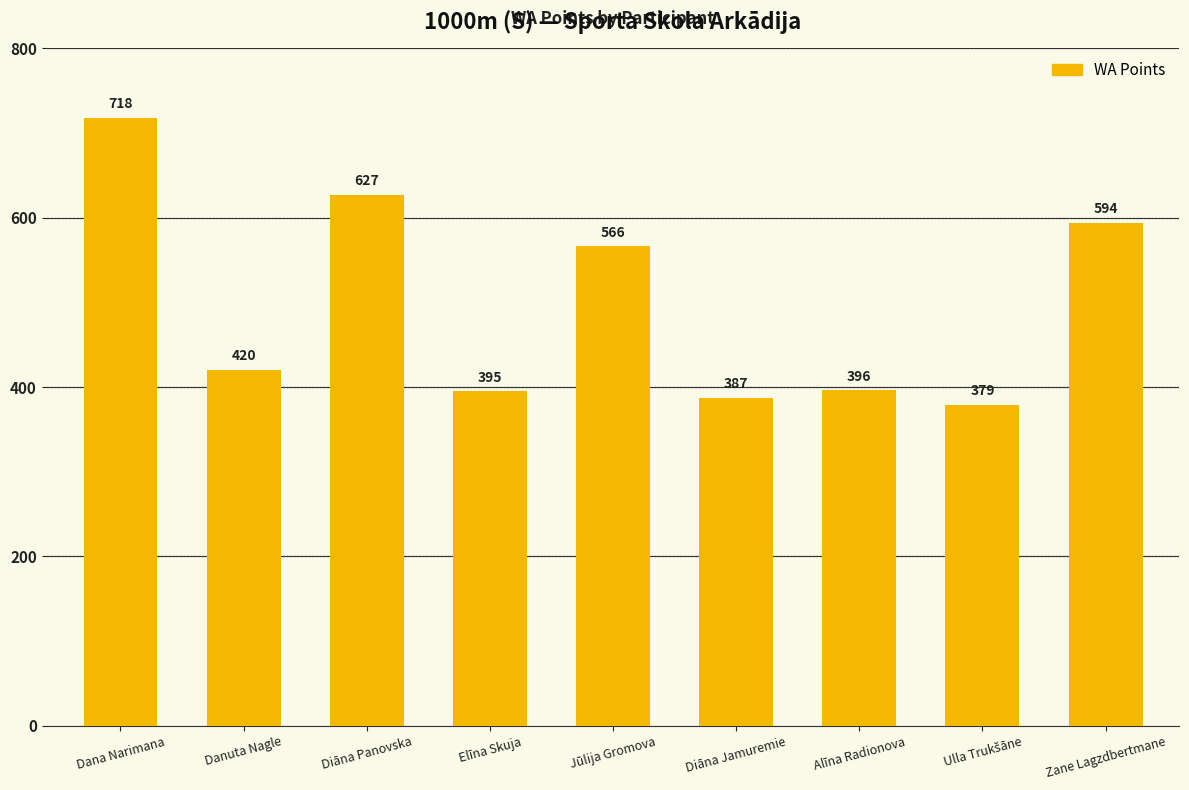

What is the difference between the maximum and second lowest values?

331